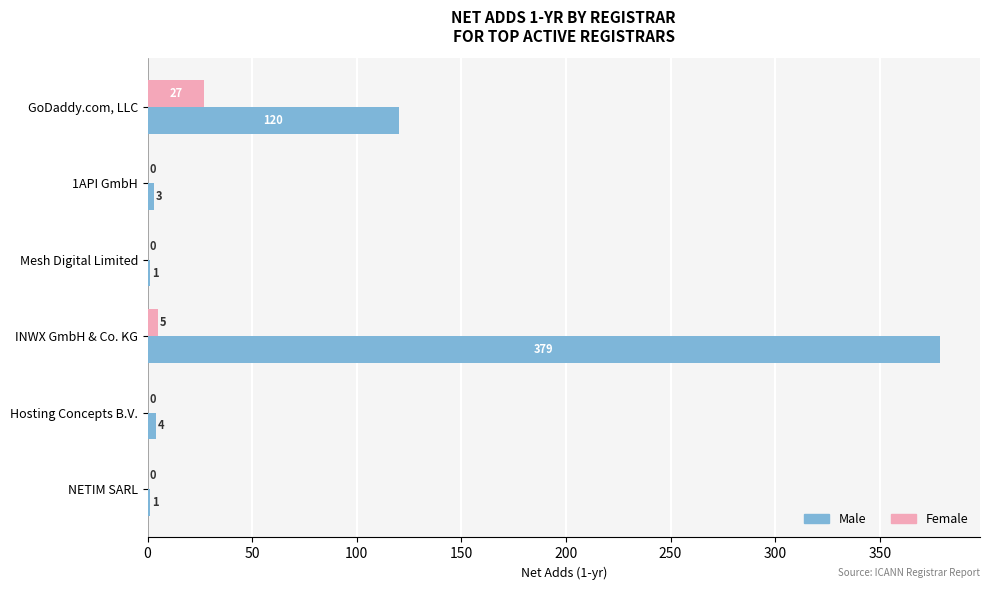

What is the highest value of the Male series?

379